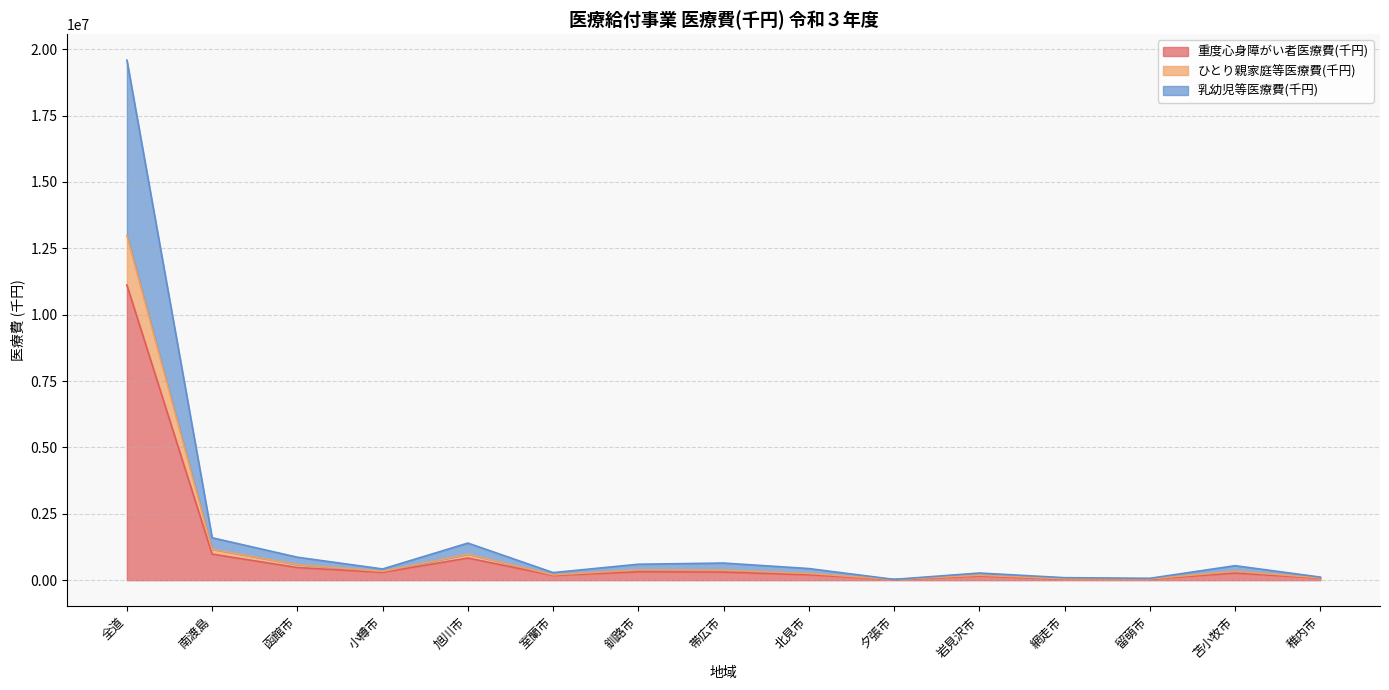

At which category is the sum across all series the highest?

全道